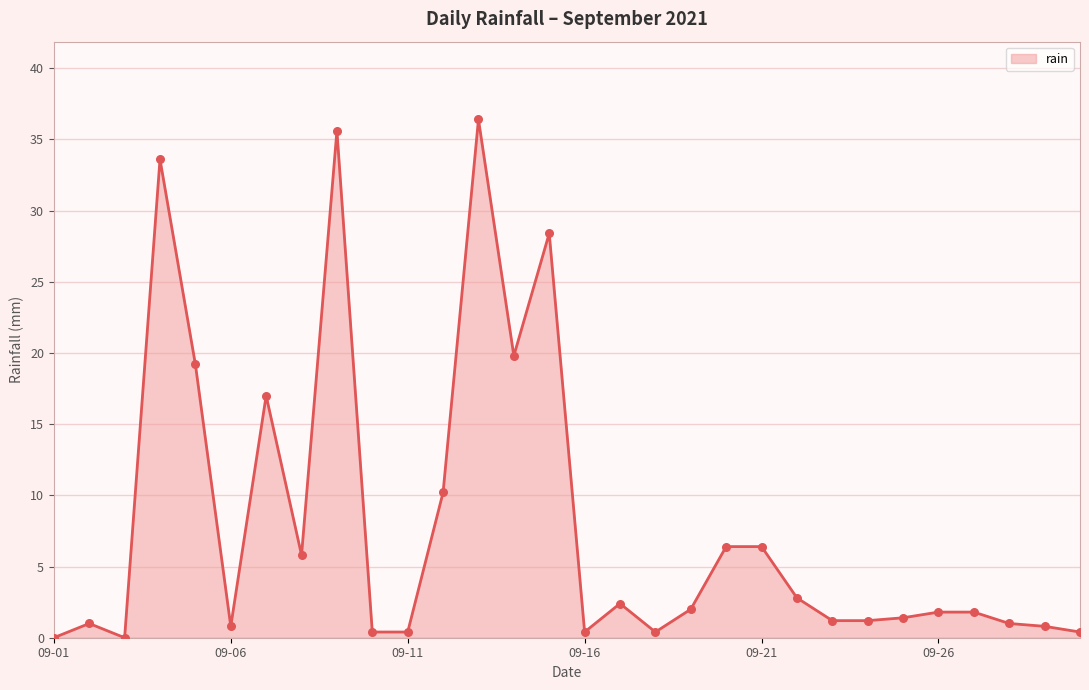

What is the difference between the maximum and minimum values?

36.4